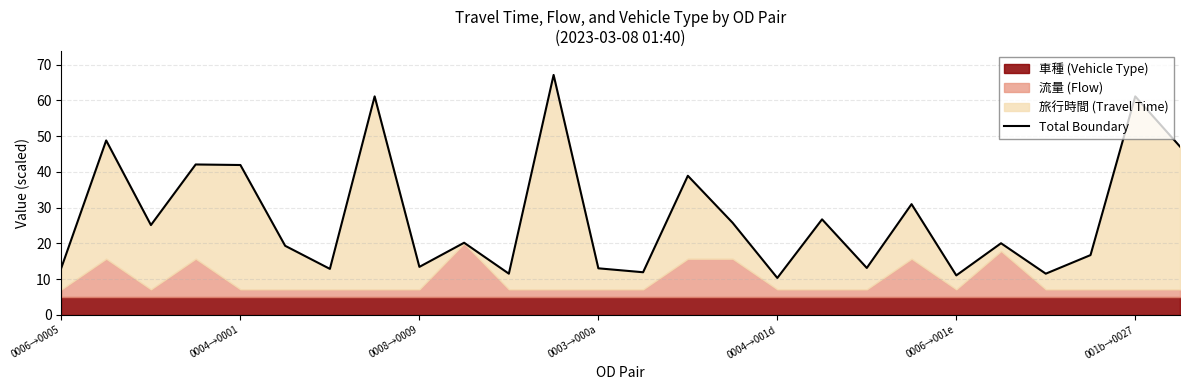

What is the maximum value shown in the chart?

67.1